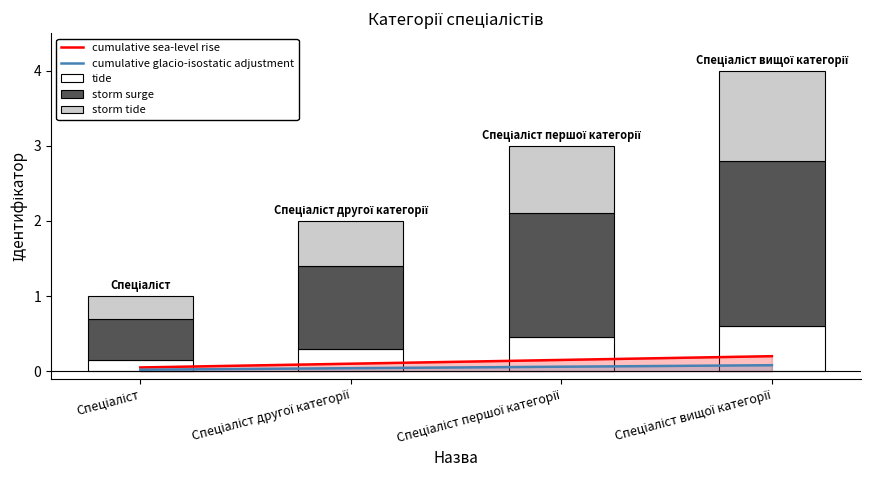

Reading right to left, list all the values displayed in this chart.

cumulative sea-level rise: 0.2	0.2	0.1	0.1
cumulative glacio-isostatic adjustment: 0.1	0.1	0.0	0.0
tide: 0.6	0.4	0.3	0.1
storm surge: 2.2	1.7	1.1	0.6
storm tide: 1.2	0.9	0.6	0.3